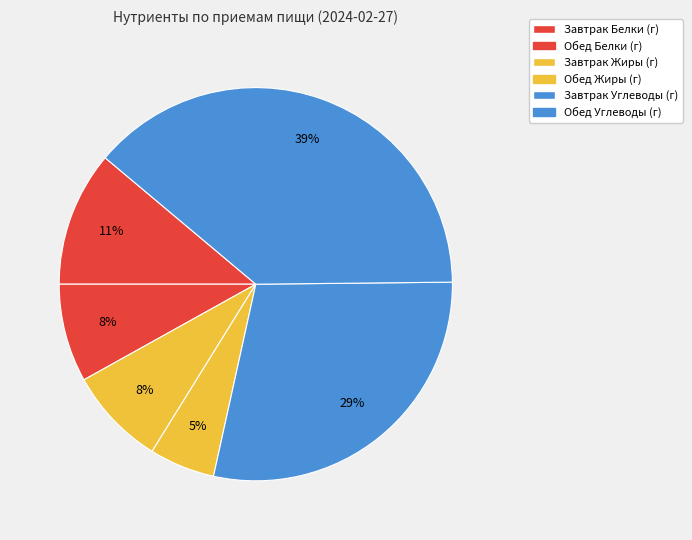

Which slice is the smallest?

Обед Жиры (г)